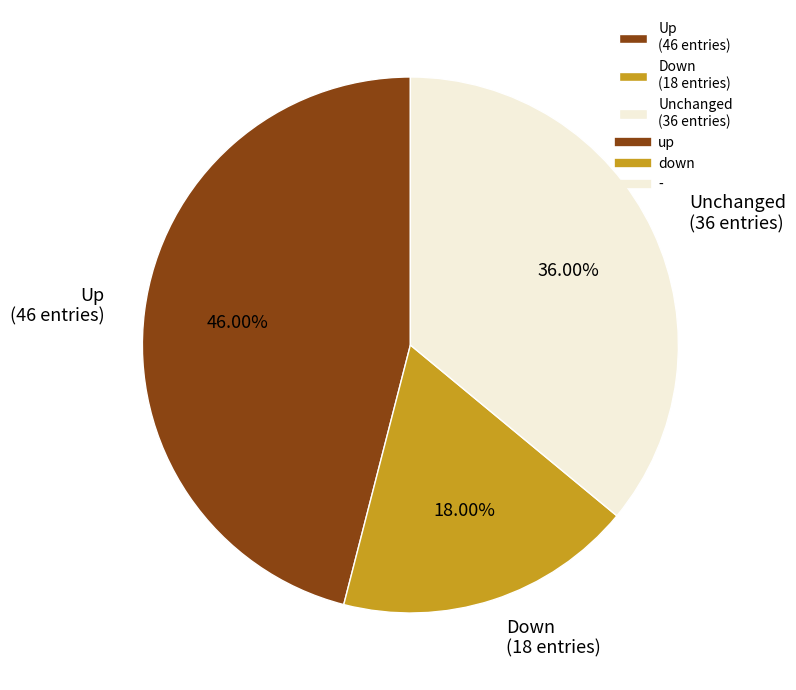

To the nearest percent, what is the average slice percentage?

33%